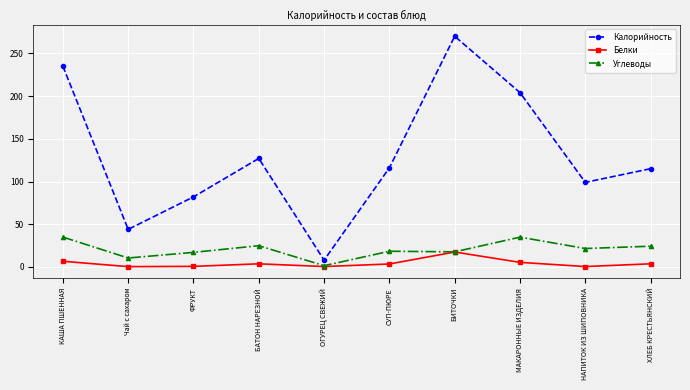

At МАКАРОННЫЕ ИЗДЕЛИЯ, list the series in order from smallest to largest.

Белки, Углеводы, Калорийность